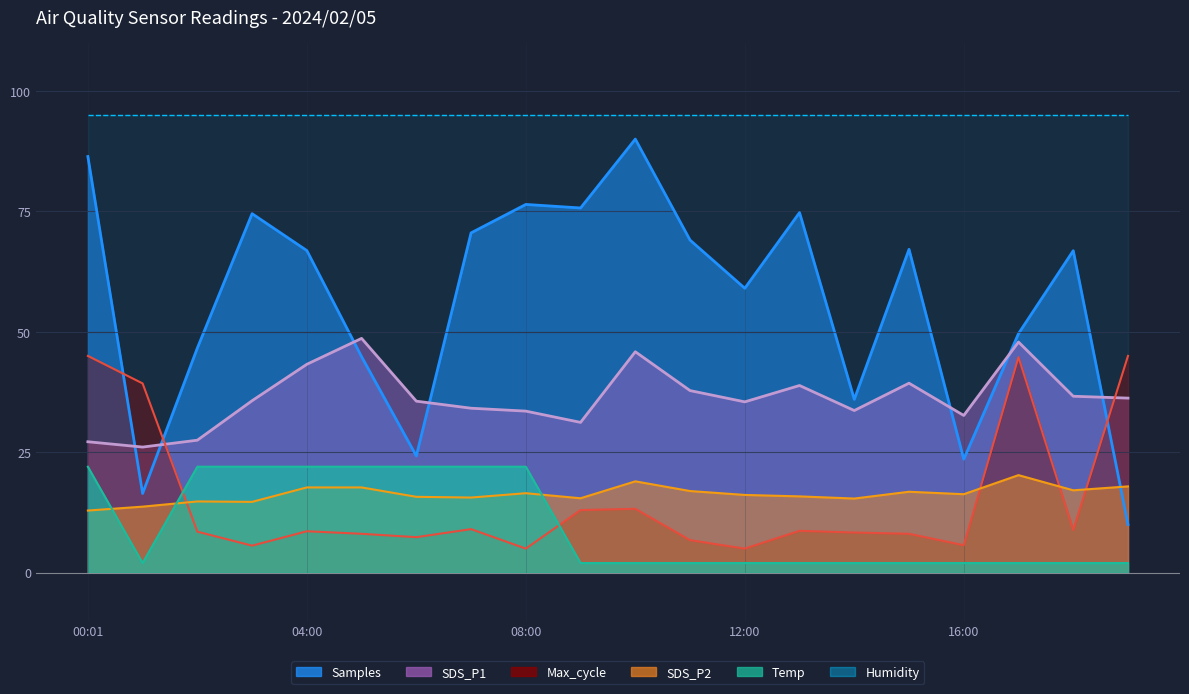

At which category is the sum across all series the highest?

00:01